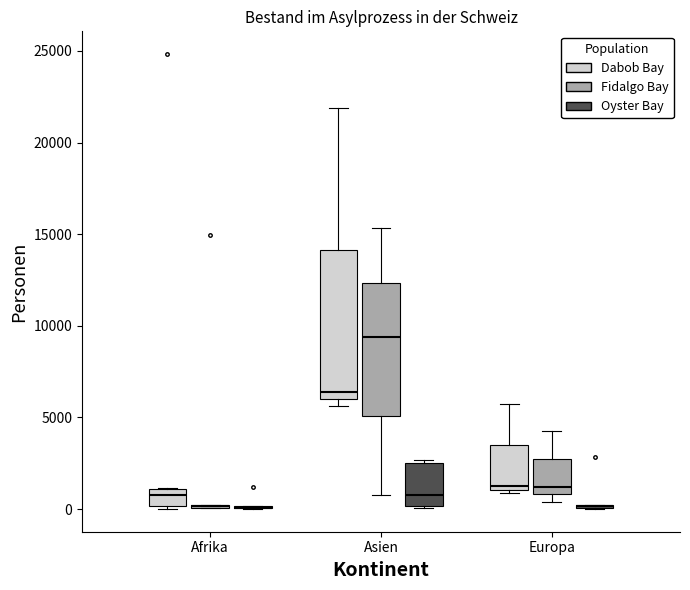

Reading left to right, transcribe this box plot: for each box, give where its median line is, the range the box spans, and where its two whiskers end, as read against the y-axis. The values are not printed on the chart, so give them approximately, as read against the axis.

Afrika (Dabob Bay): median 1000 (inside the box), box 0 to 1000, whiskers 0 (just below the box's lower edge) to 1000
Afrika (Fidalgo Bay): box collapsed to a line at 0, whiskers 0 to 0
Afrika (Oyster Bay): box collapsed to a line at 0, whiskers 0 to 0
Asien (Dabob Bay): median 6500, box 6000 to 14000, whiskers 5500 to 22000
Asien (Fidalgo Bay): median 9500, box 5000 to 12500, whiskers 1000 to 15500
Asien (Oyster Bay): median 1000, box 0 to 2500, whiskers 0 to 2500 (just above the box's upper edge)
Europa (Dabob Bay): median 1500, box 1000 to 3500, whiskers 1000 (just below the box's lower edge) to 5500
Europa (Fidalgo Bay): median 1000 (just above the box's lower edge), box 1000 to 2500, whiskers 500 to 4000
Europa (Oyster Bay): box collapsed to a line at 0, whiskers 0 to 0